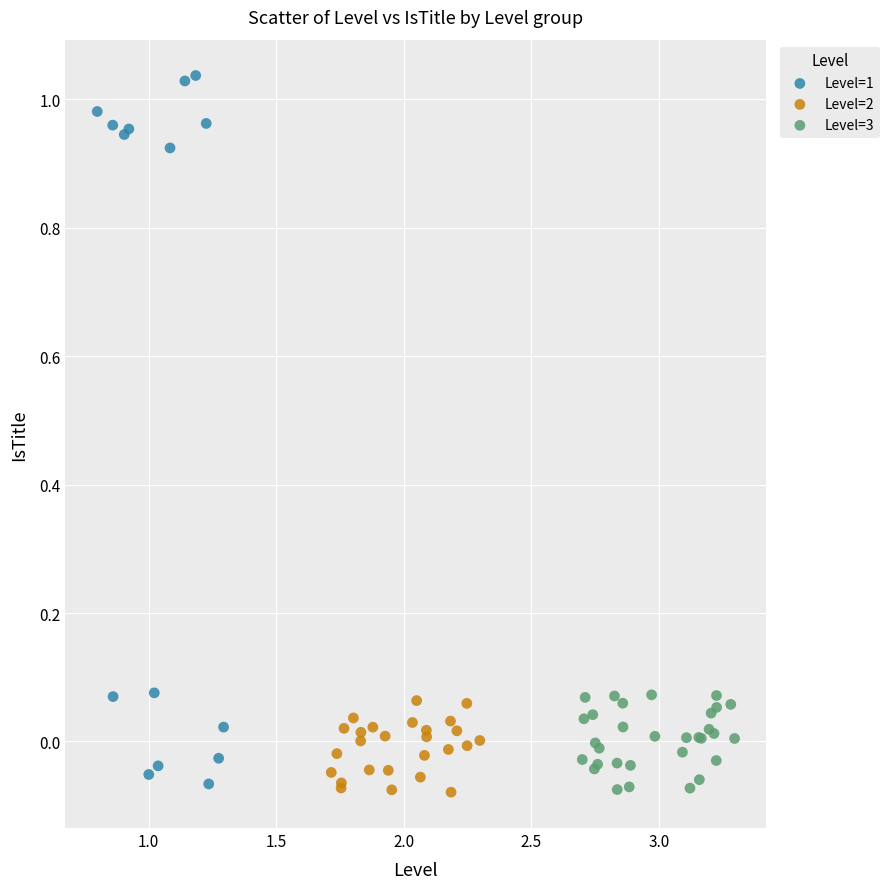

Which series contains the highest Y value?

Level=1